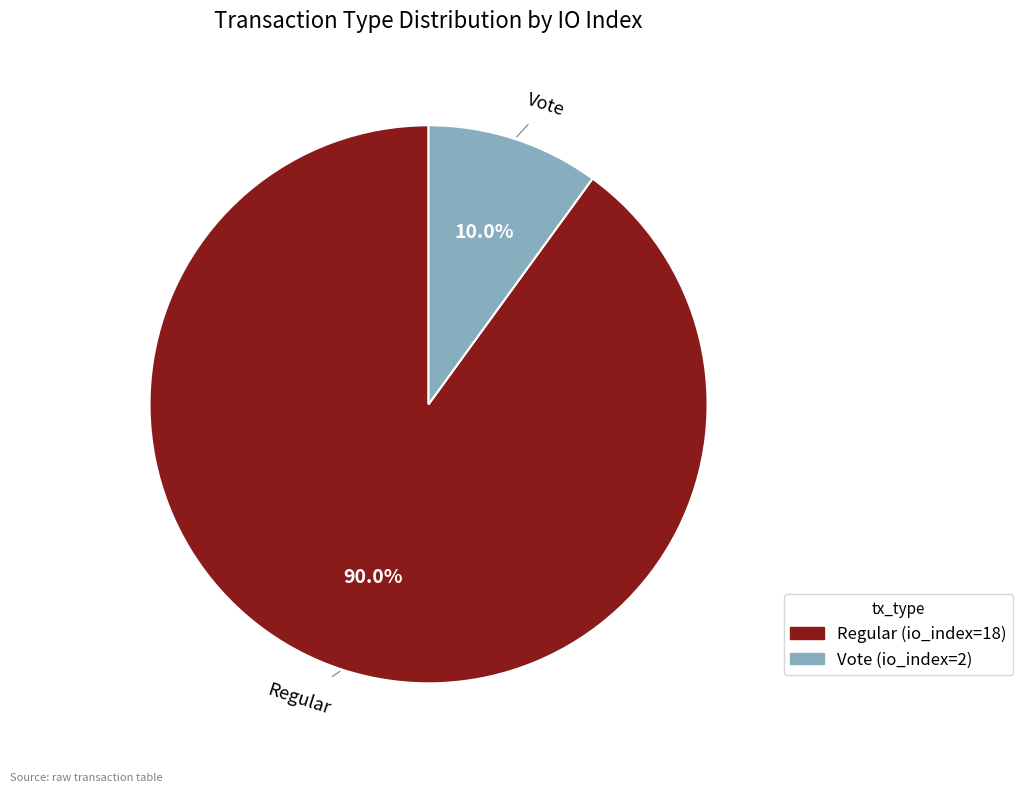

Is there any slice that represents more than half of the pie?

Yes